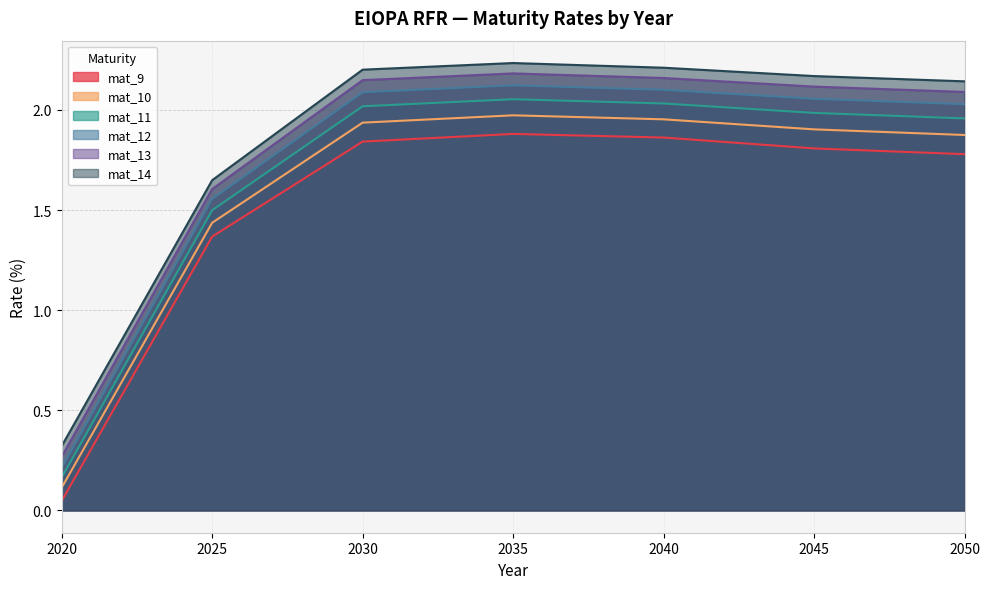

Rank the series at 2020 from lowest to highest value.

mat_9, mat_10, mat_11, mat_12, mat_13, mat_14